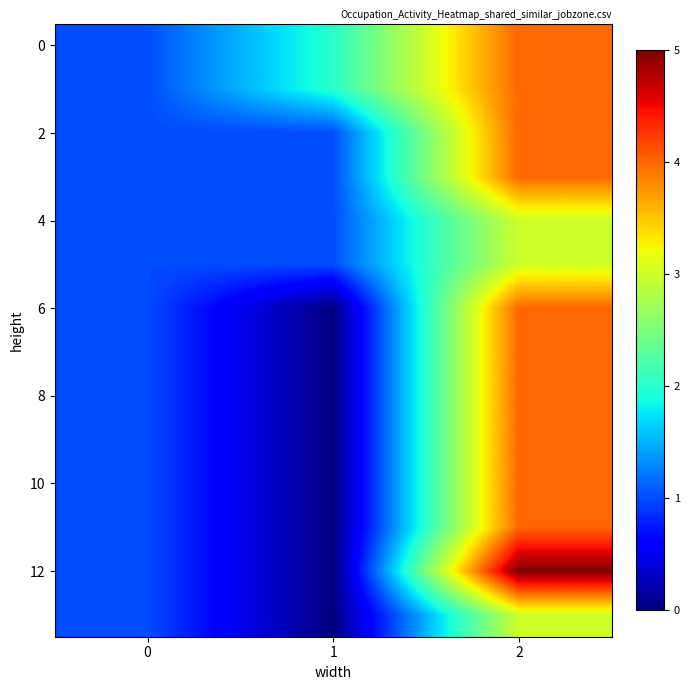

What is the total value across all series at 1?

8